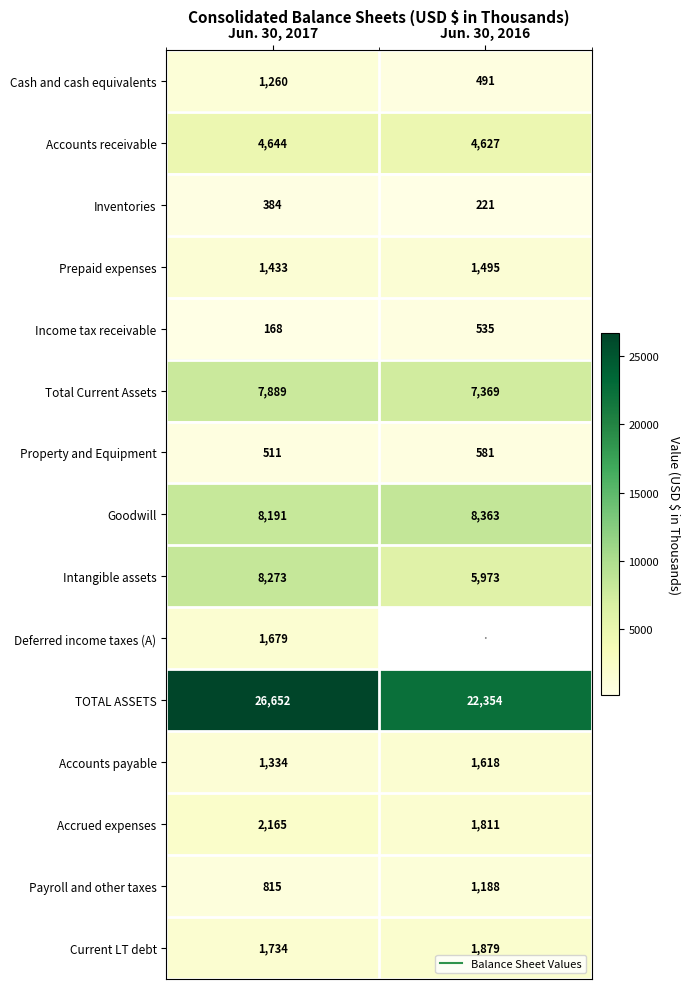

Read the Total Current Assets value at Jun. 30, 2016.

7369.0